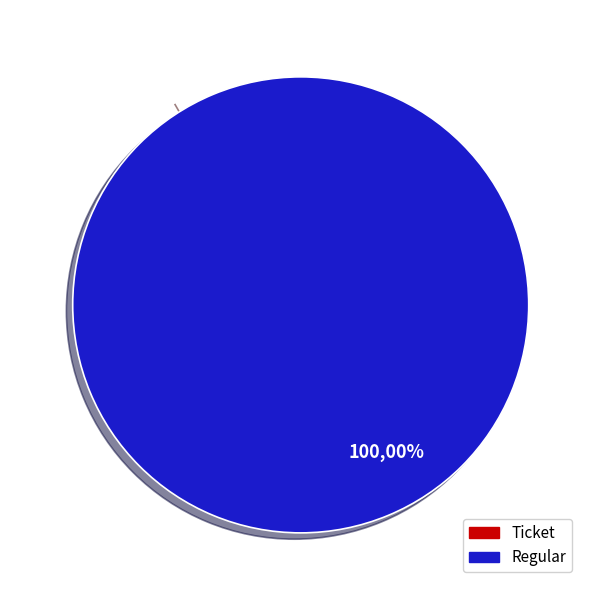

What is the change in value from Ticket (io_index=0) to Regular (io_index=7)?

+7